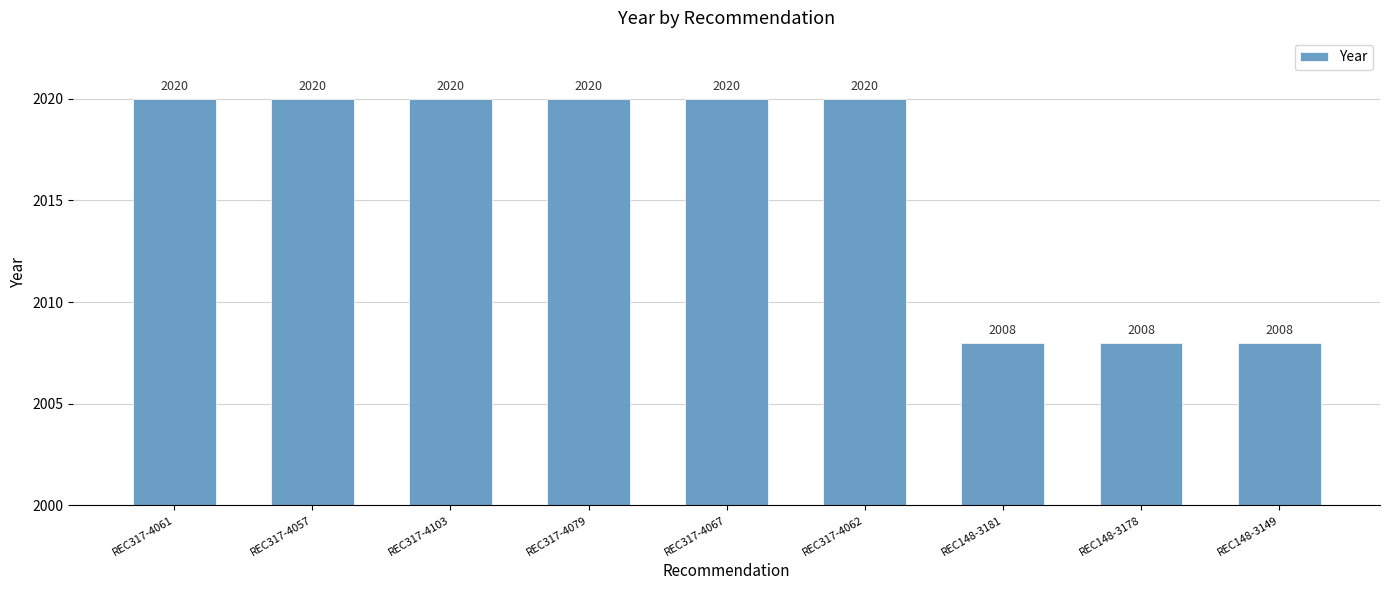

The chart shows a value of 3341 at REC148-3181. True or false?

False